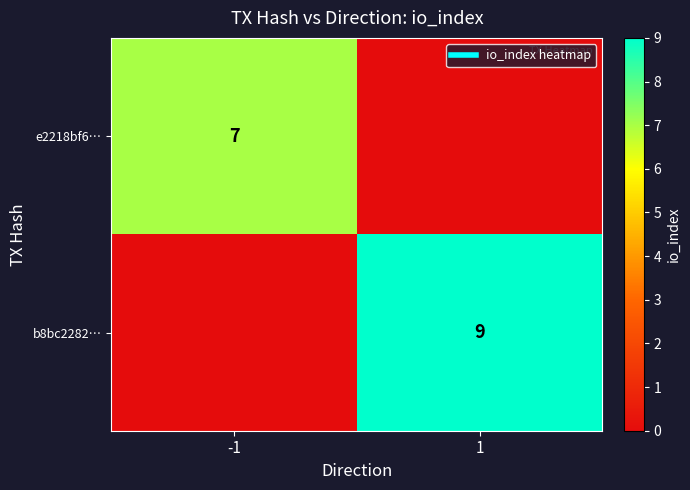

True or false: e2218bf6… has a value of 7 at -1.

True